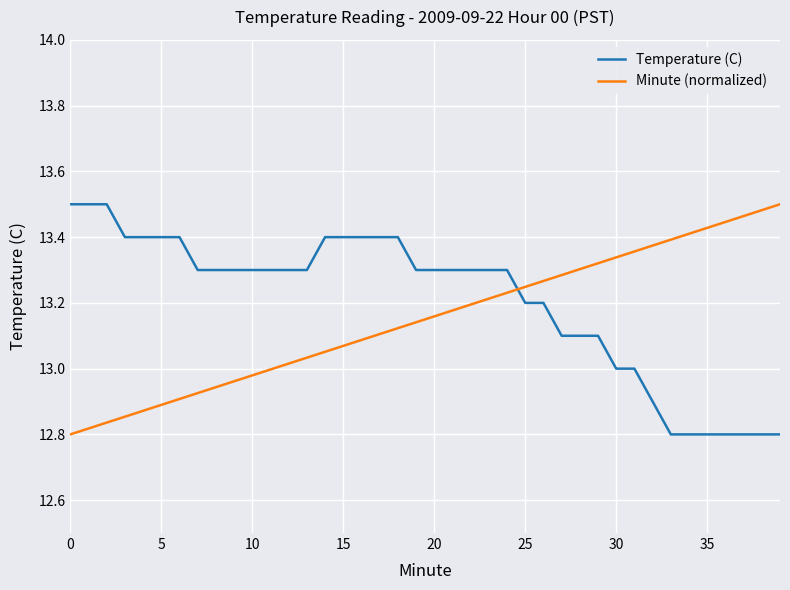

After their last crossing, which series has the higher values: Temperature (C) or Minute (normalized)?

Minute (normalized)